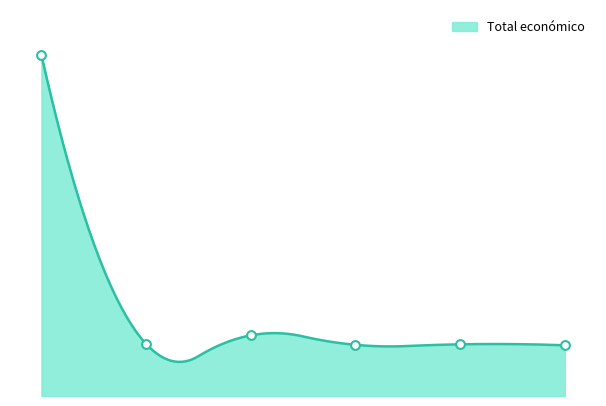

What is the ratio of the value at 2025 to the value at 2024?

5.6